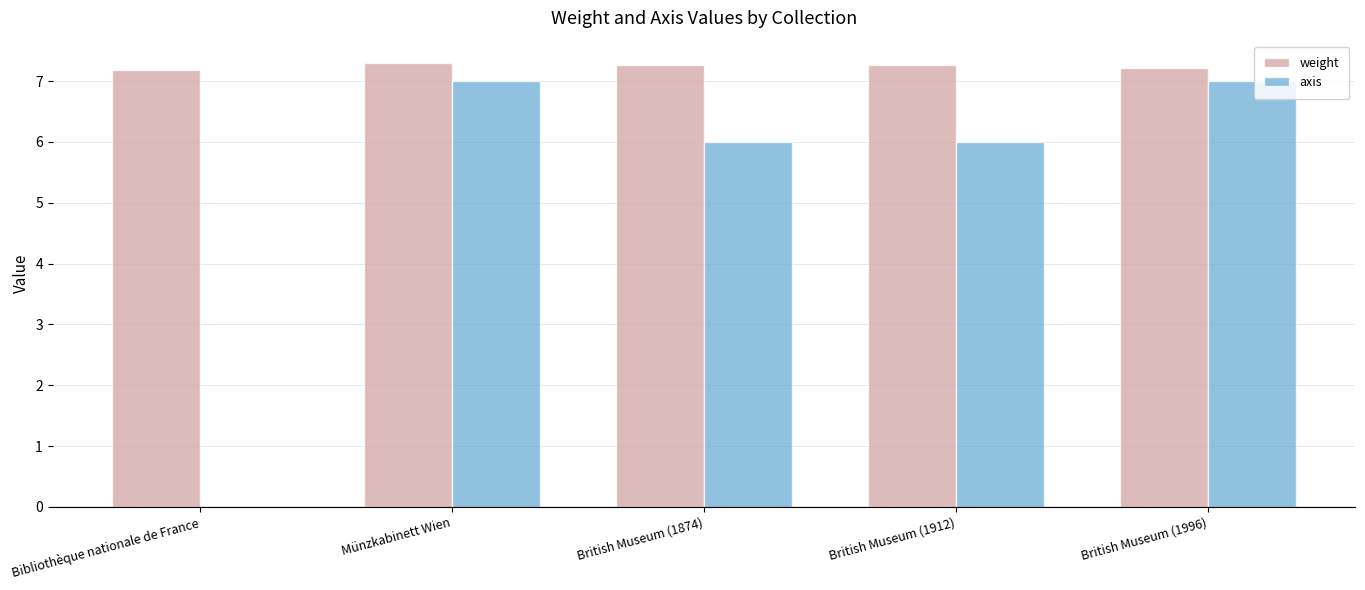

The axis series shows 4.1 at British Museum (1874). True or false?

False